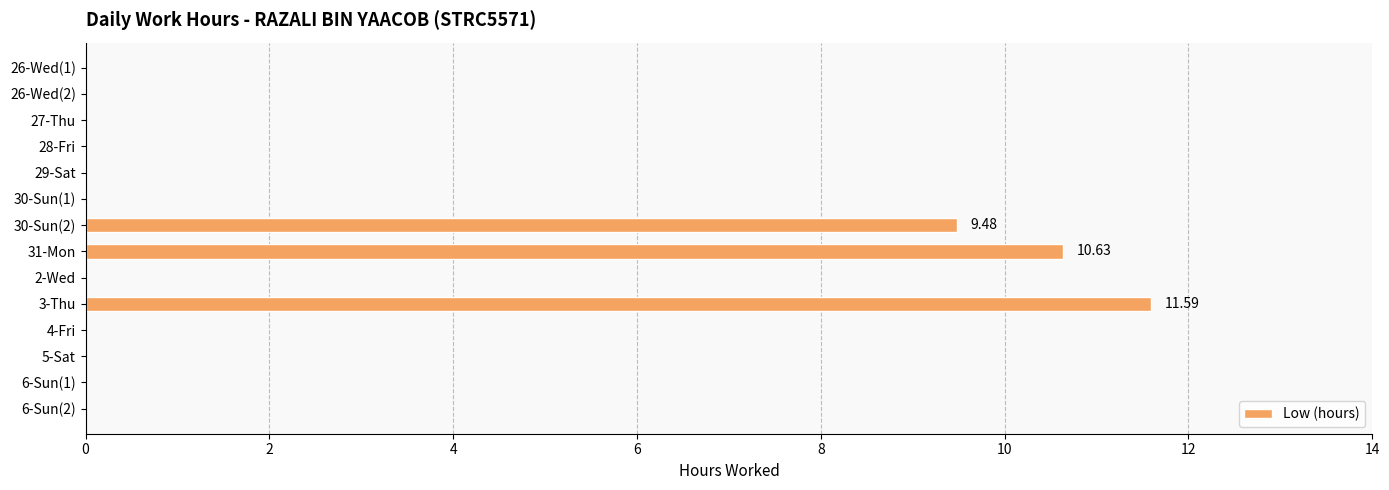

What is the sum of all values?

31.7